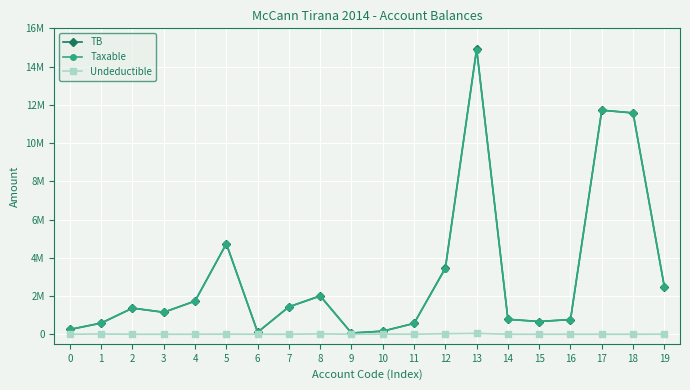

What are all the series names shown in the legend?

TB, Taxable, Undeductible